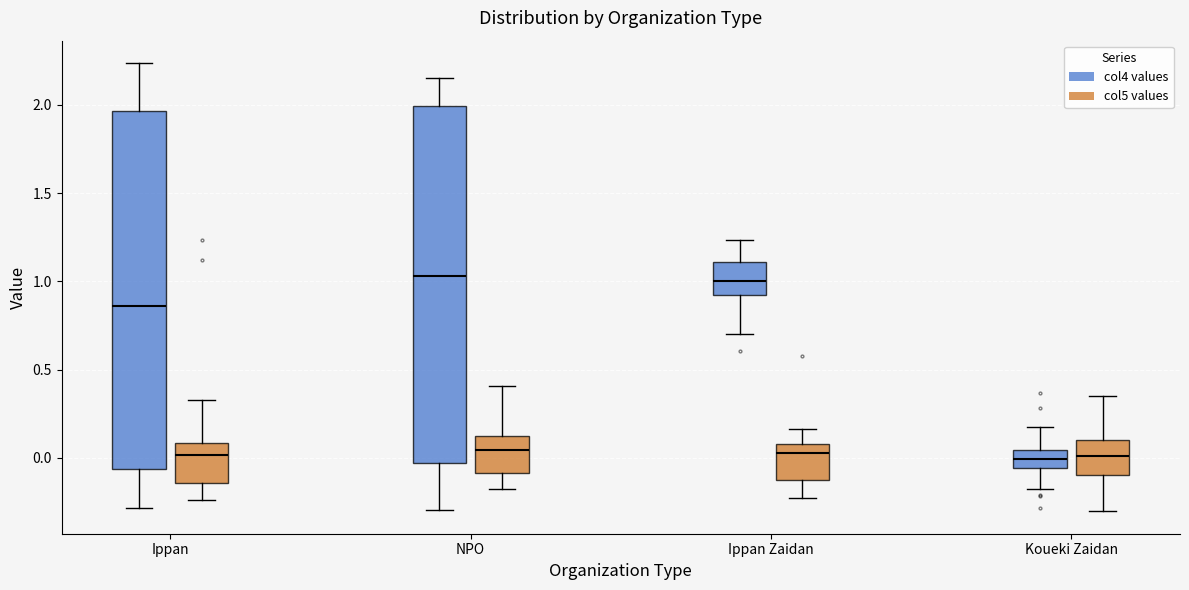

Reading left to right, transcribe this box plot: for each box, give where its median line is, the range the box spans, and where its two whiskers end, as read against the y-axis. The values are not printed on the chart, so give them approximately, as read against the axis.

Ippan (col4 values): median 0.85, box -0.05 to 1.95, whiskers -0.30 to 2.25
Ippan (col5 values): median 0.00, box -0.15 to 0.10, whiskers -0.25 to 0.35
NPO (col4 values): median 1.05, box -0.05 to 2.00, whiskers -0.30 to 2.15
NPO (col5 values): median 0.05, box -0.10 to 0.10, whiskers -0.20 to 0.40
Ippan Zaidan (col4 values): median 1.00, box 0.90 to 1.10, whiskers 0.70 to 1.25
Ippan Zaidan (col5 values): median 0.05, box -0.15 to 0.10, whiskers -0.25 to 0.15
Koueki Zaidan (col4 values): median 0.00, box -0.05 to 0.05, whiskers -0.20 to 0.15
Koueki Zaidan (col5 values): median 0.00, box -0.10 to 0.10, whiskers -0.30 to 0.35